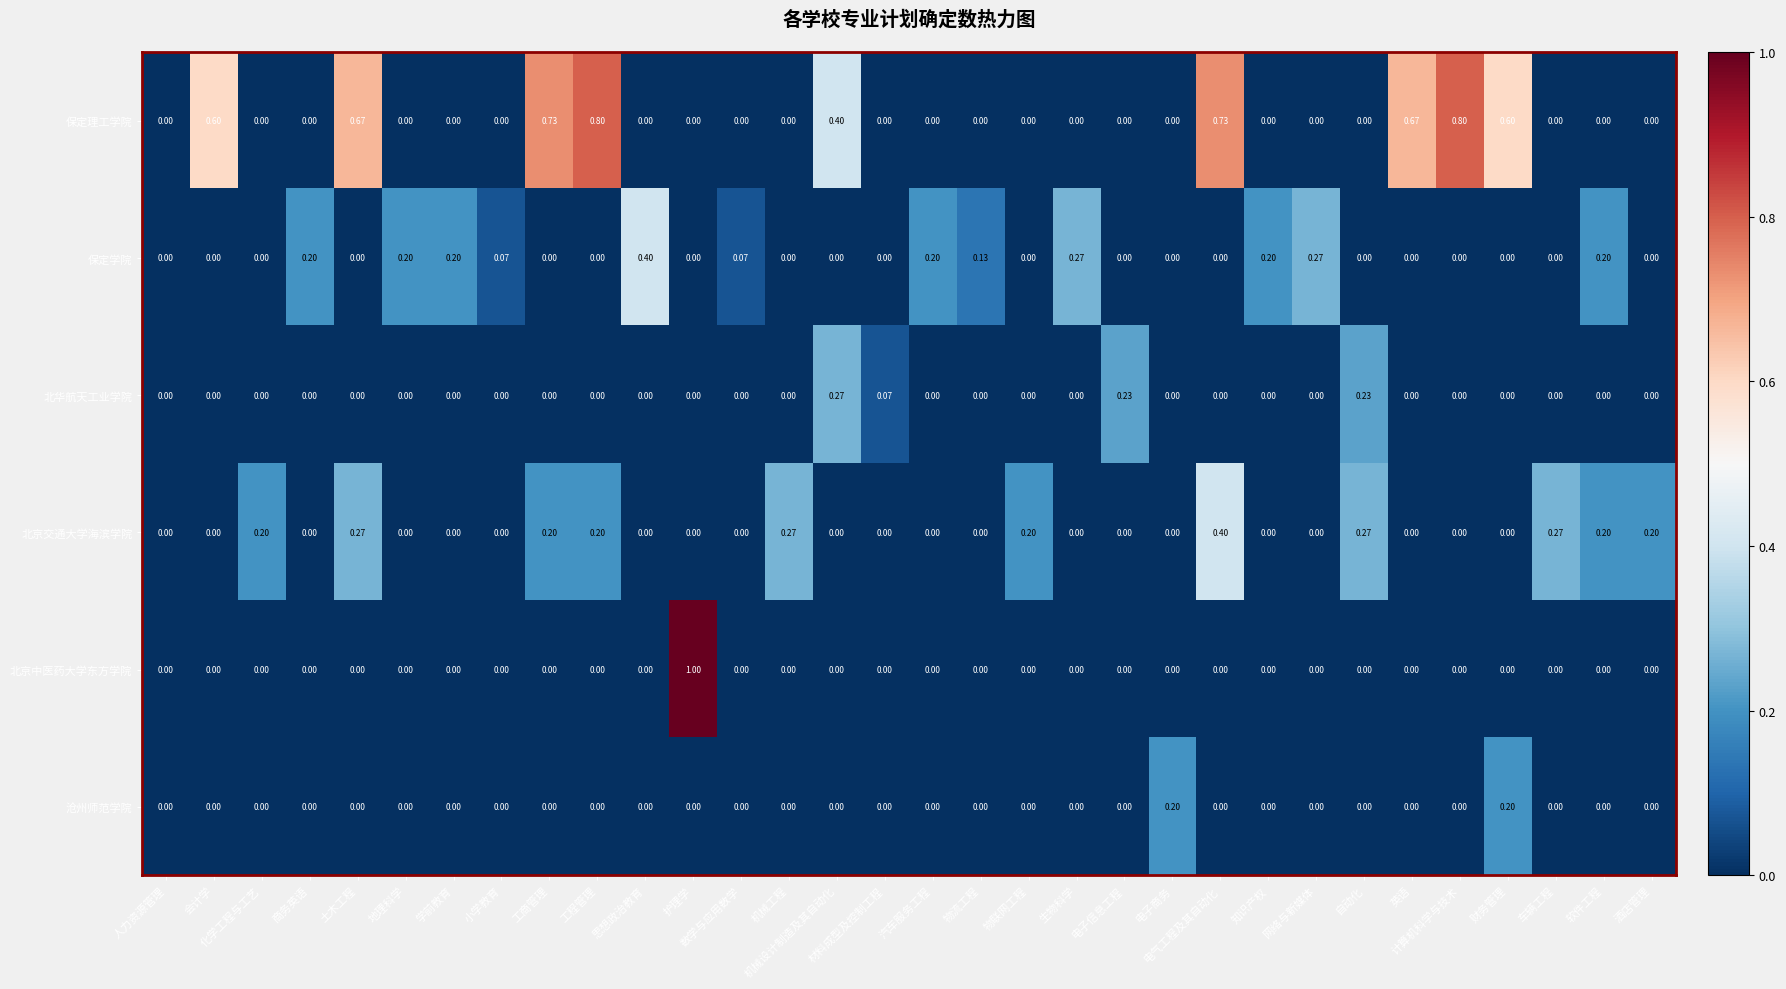

Which series has the largest total across all categories?

保定理工学院